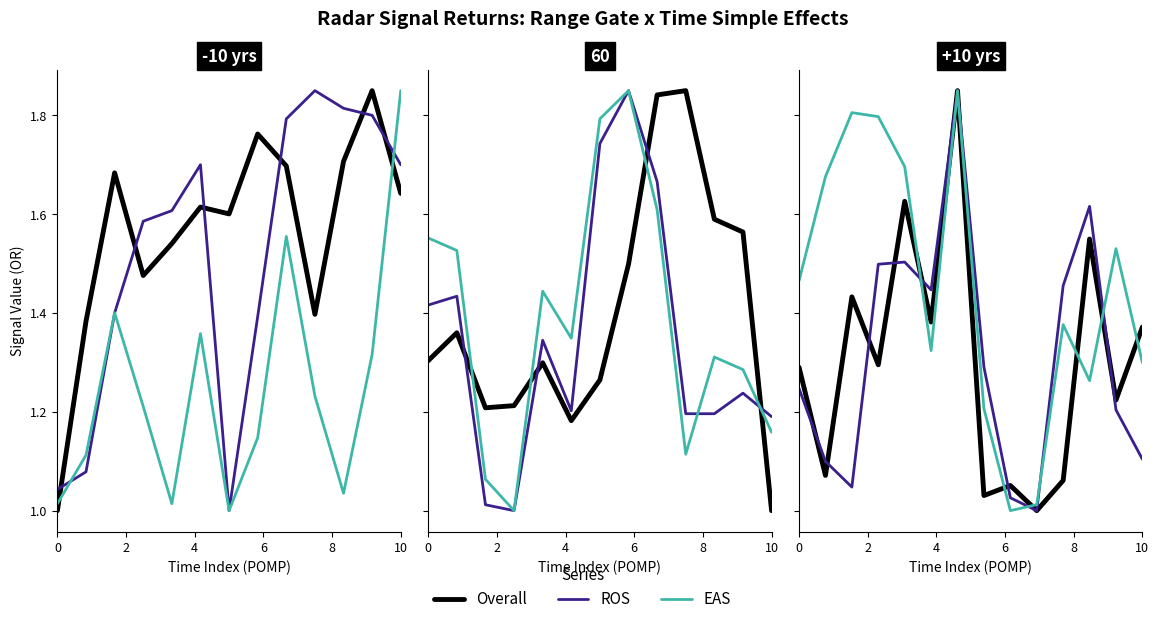

What is the average value of the Overall series?

1.3